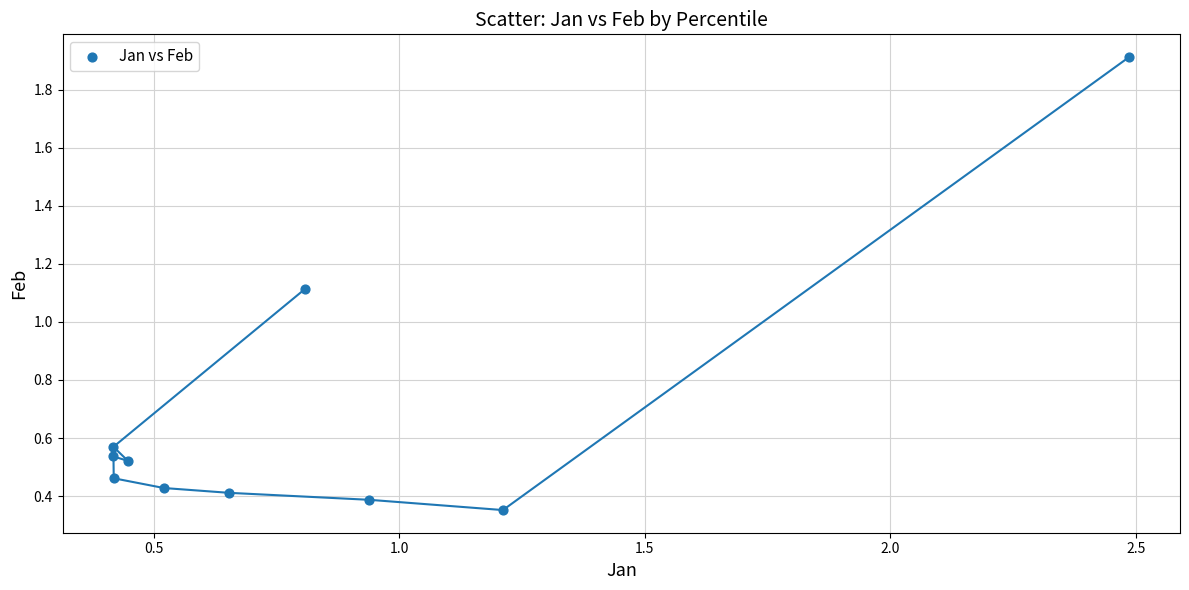

What is the range of X values (max minus min)?

2.1